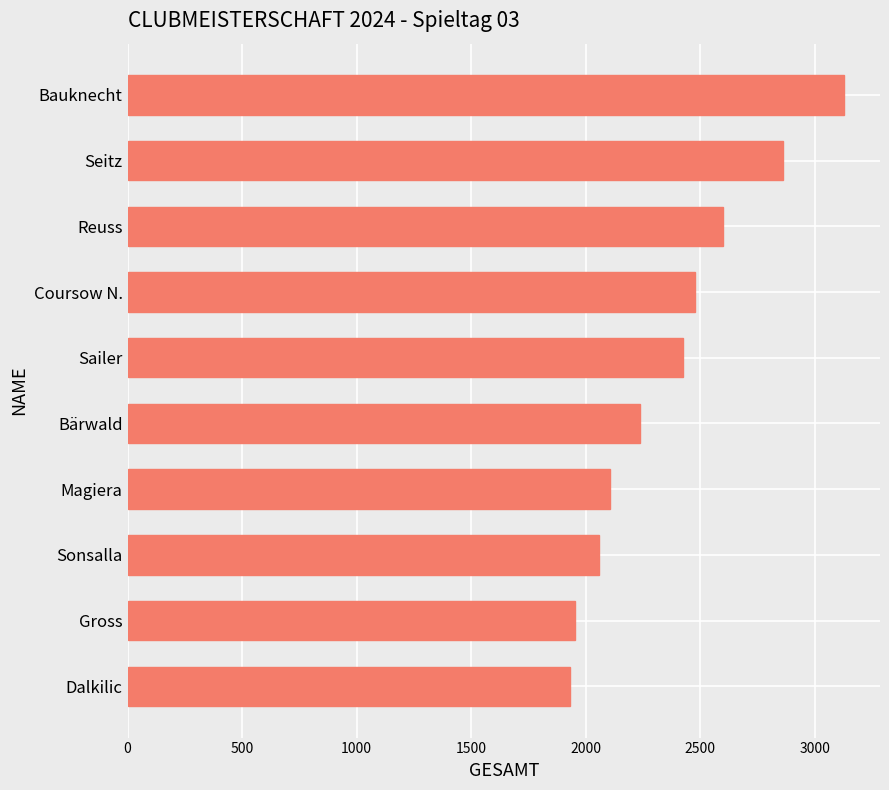

Approximately how many times larger is the value at Coursow N. compared to Bauknecht?

0.8